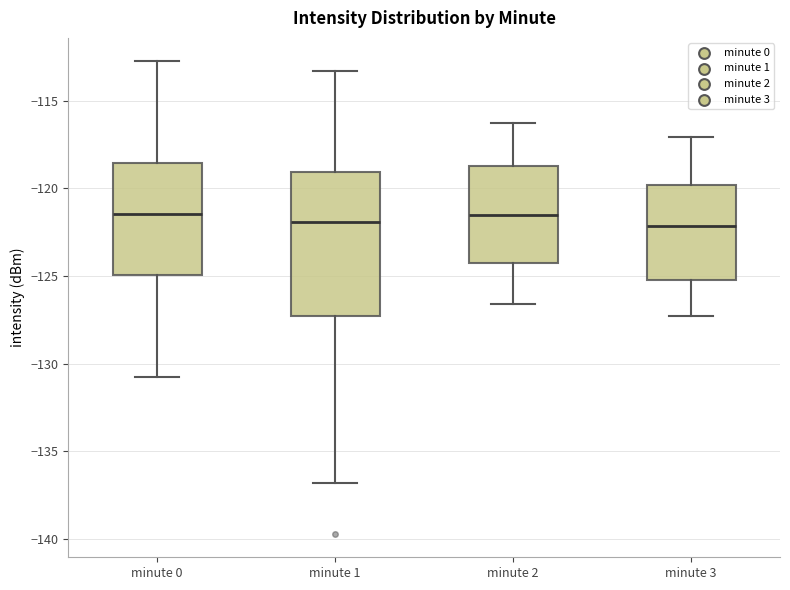

Reading left to right, read every box against the y-axis: the position of its median line, the range the box covers, and the ends of its whiskers. The values are not printed on the chart, so give them approximately, as read against the axis.

minute 0: median -121.5, box -125.0 to -118.5, whiskers -130.5 to -113.0
minute 1: median -122.0, box -127.5 to -119.0, whiskers -137.0 to -113.5
minute 2: median -121.5, box -124.0 to -118.5, whiskers -126.5 to -116.5
minute 3: median -122.0, box -125.0 to -120.0, whiskers -127.5 to -117.0